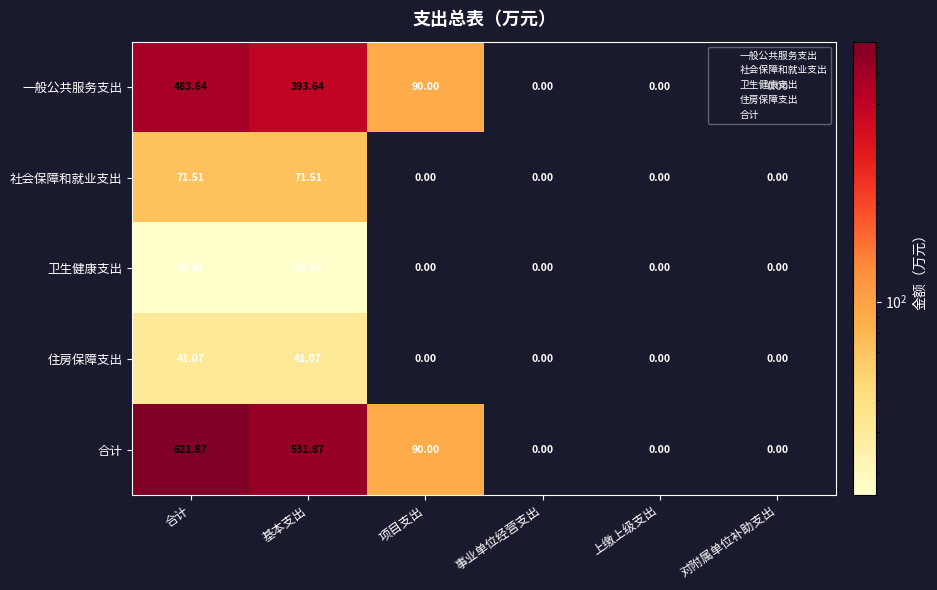

Which series has the largest range (max minus min)?

合计